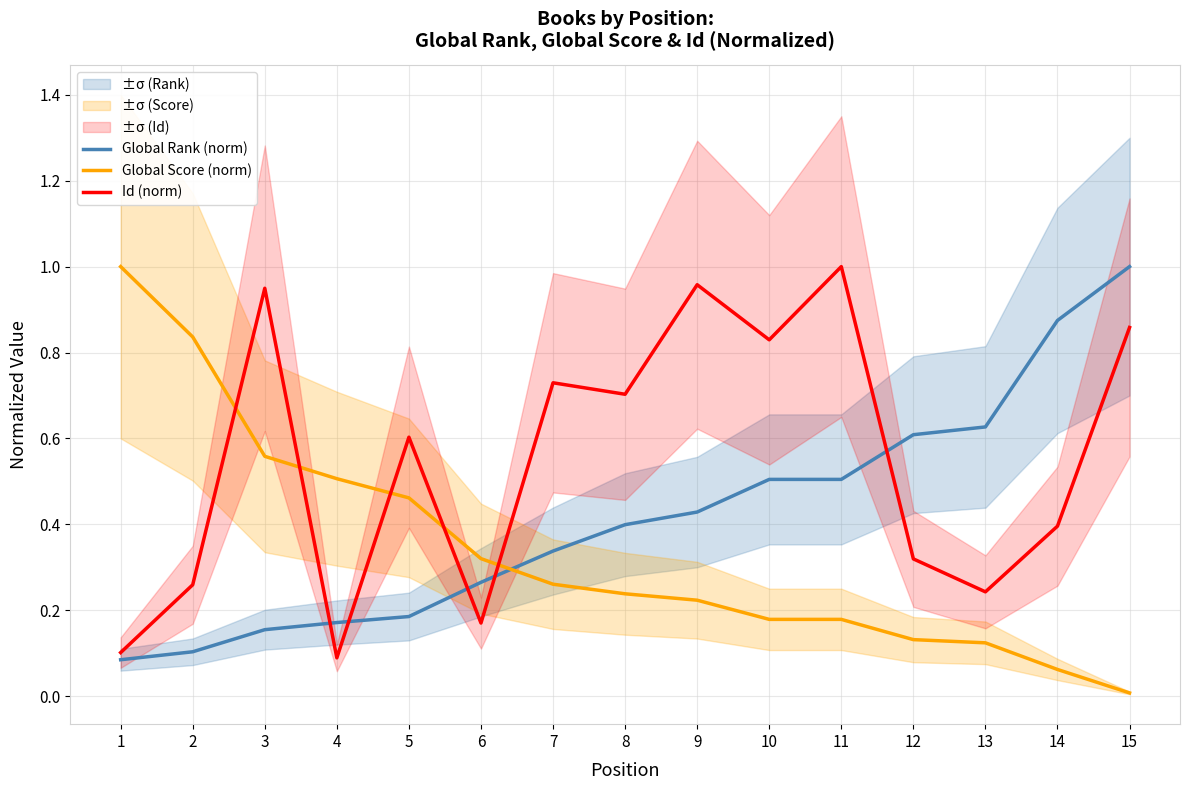

True or false: Global Rank (norm) and Global Score (norm) cross at least once.

True